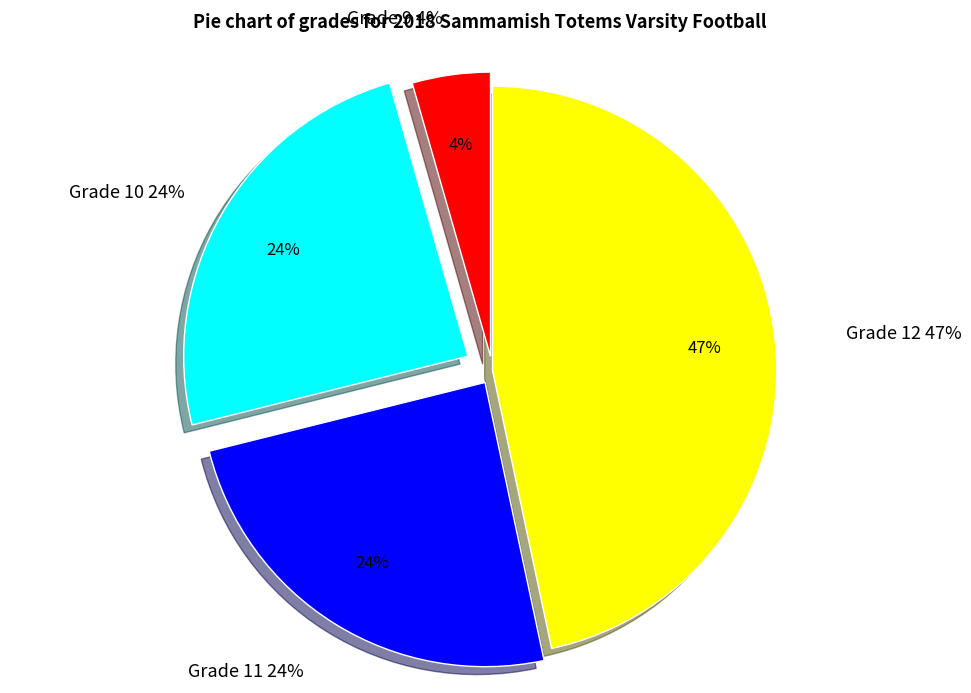

What is the smallest slice in the pie chart?

Grade 9